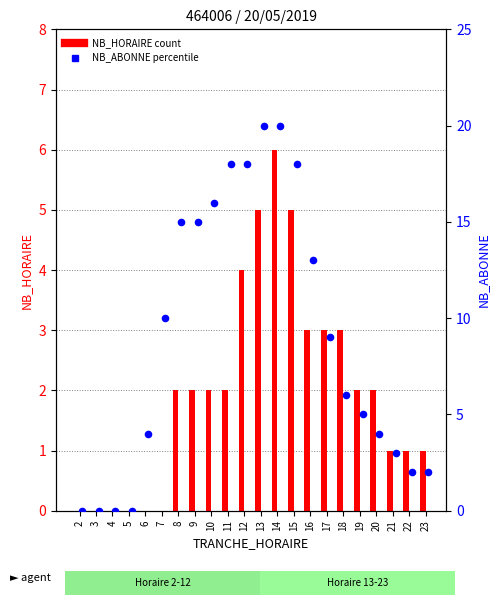

Which series has the largest Y range (max minus min)?

NB_ABONNE